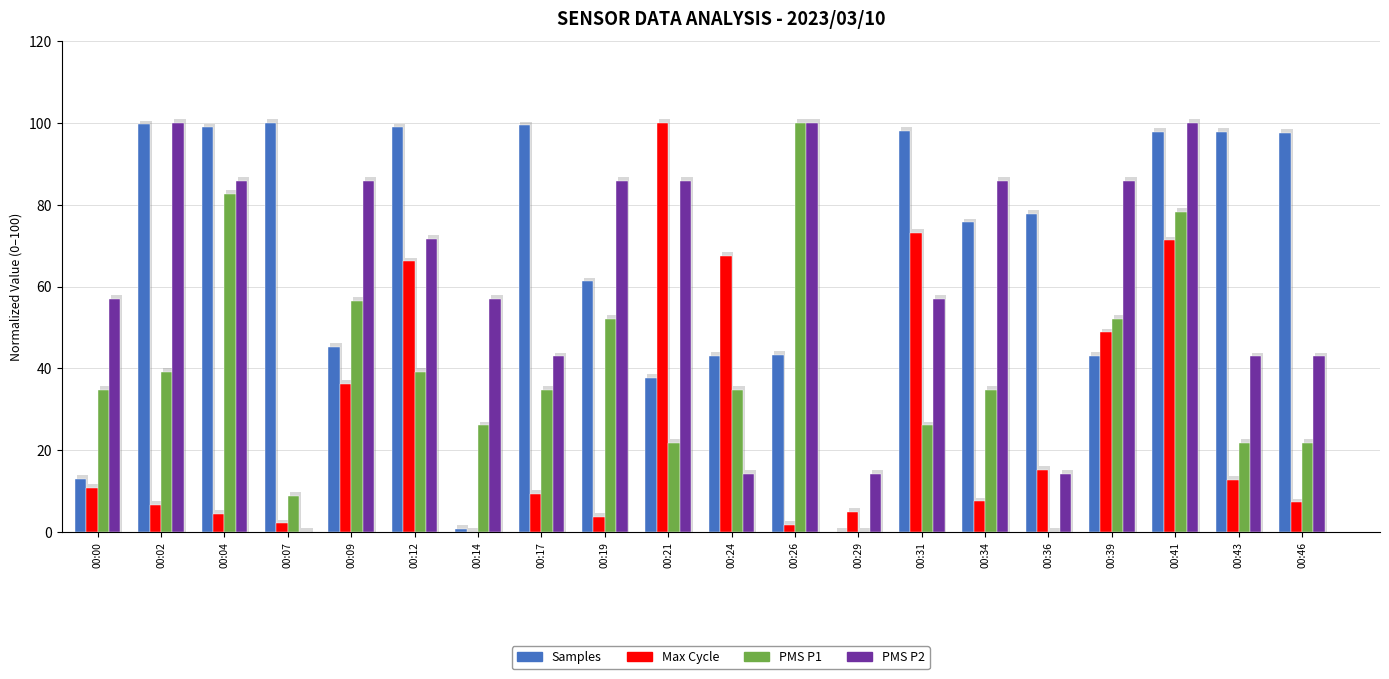

Rank the series by their maximum value, from highest to lowest.

Samples, Max_cycle, PMS_P1, PMS_P2